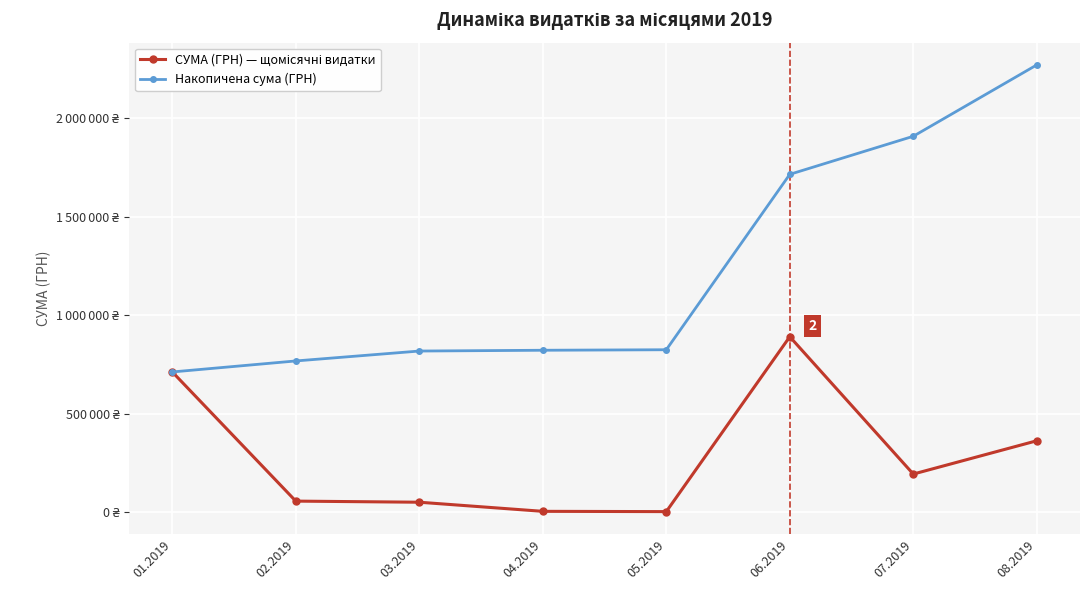

Does the chart display data point markers on the line(s)?

Yes